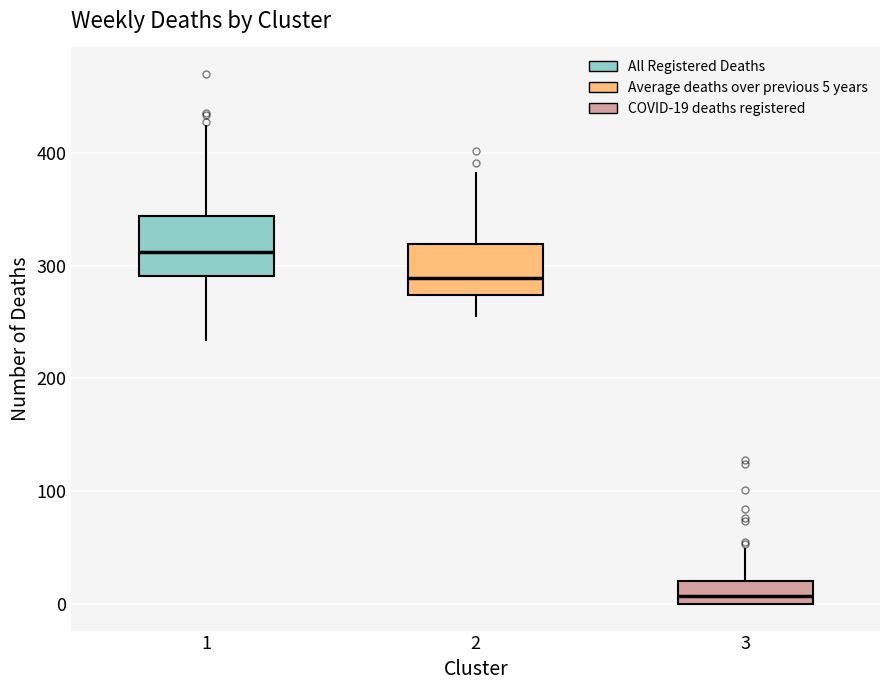

Reading left to right, transcribe this box plot: for each box, give where its median line is, the range the box spans, and where its two whiskers end, as read against the y-axis. The values are not printed on the chart, so give them approximately, as read against the axis.

1: median 310, box 290 to 340, whiskers 230 to 420
2: median 290, box 270 to 320, whiskers 260 to 380
3: median 10, box 0 to 20, whiskers 0 to 50